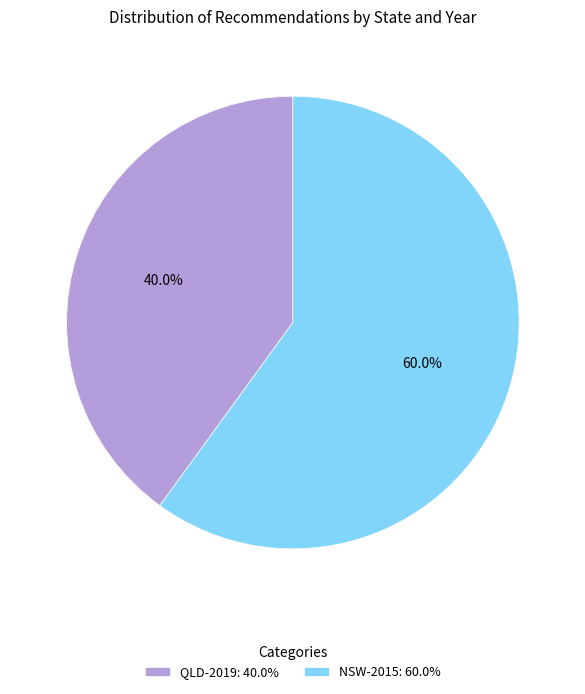

Which category has the smallest portion of the pie?

QLD-2019: 40.0%